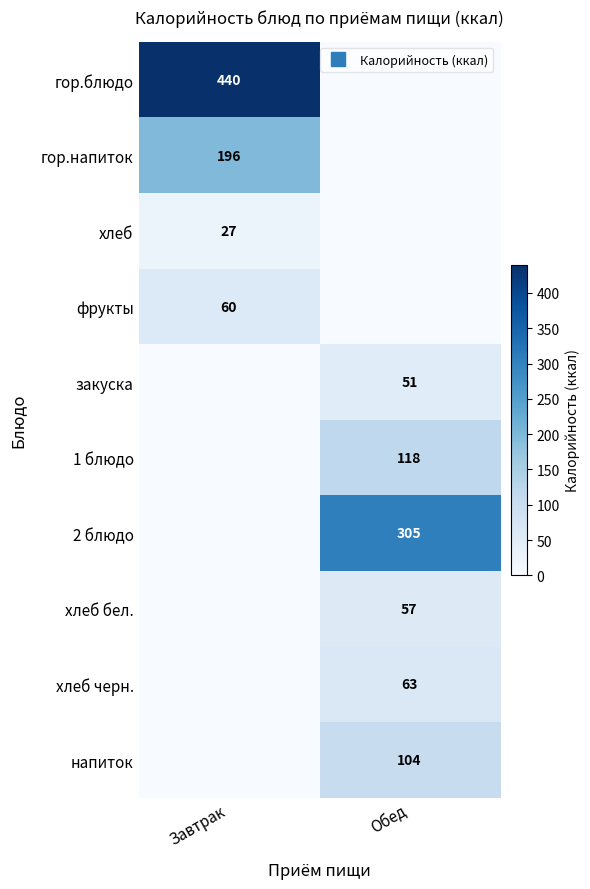

At which category does the chart reach its peak across all series?

Завтрак